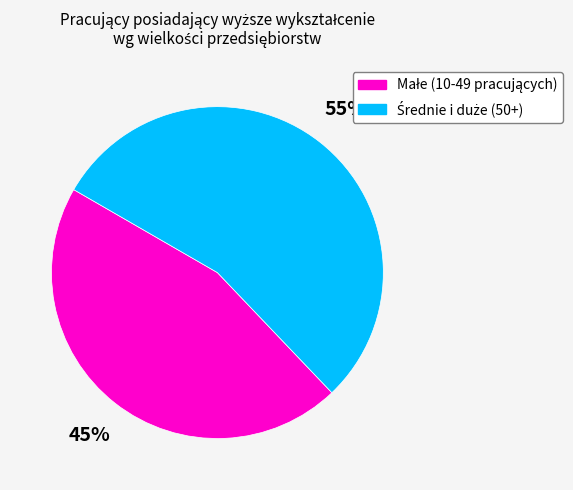

Is there a majority slice in this chart?

Yes